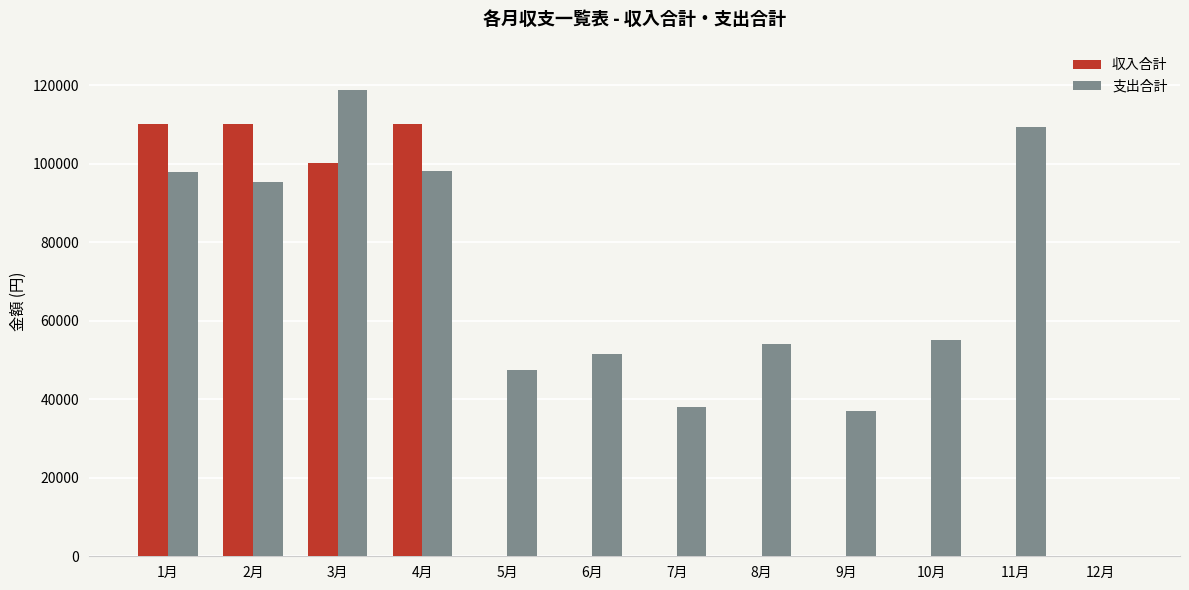

The value of 収入合計 at 10月 is 0. True or false?

True